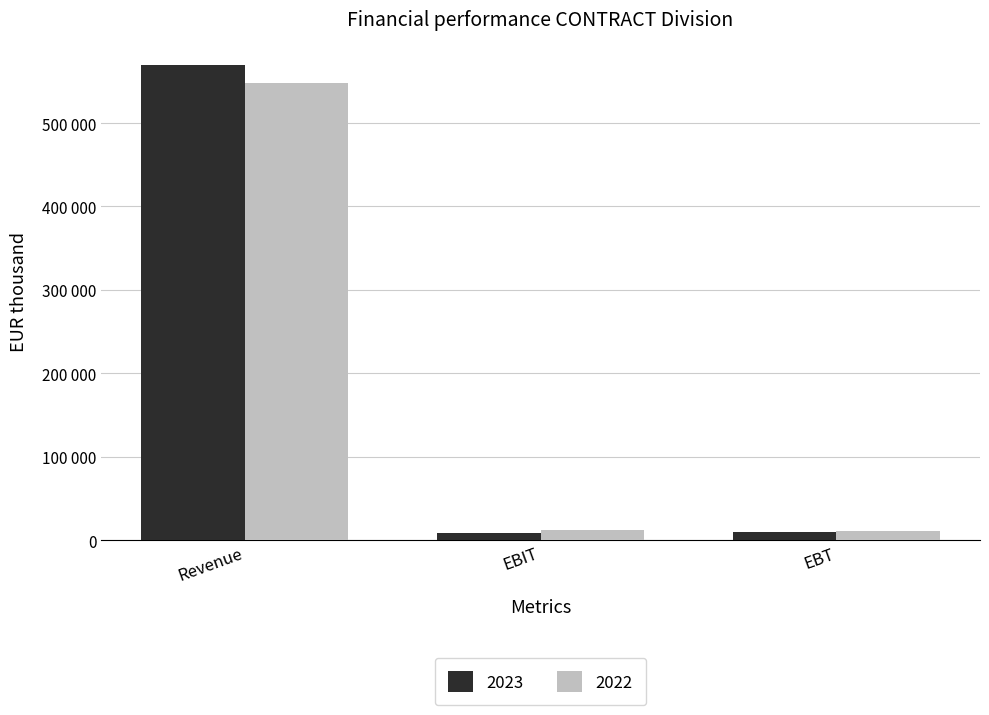

Which series has the widest spread of values?

2023